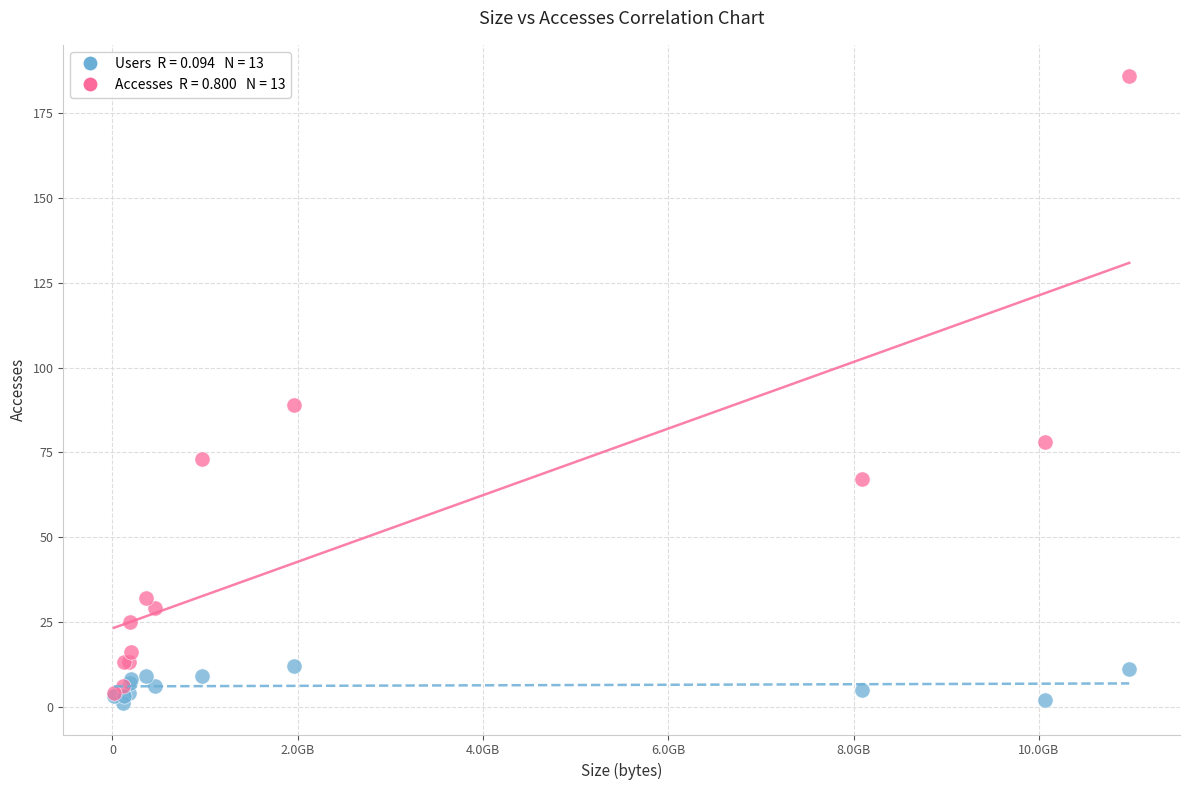

Across all series, what Y value is closest to 93?

89